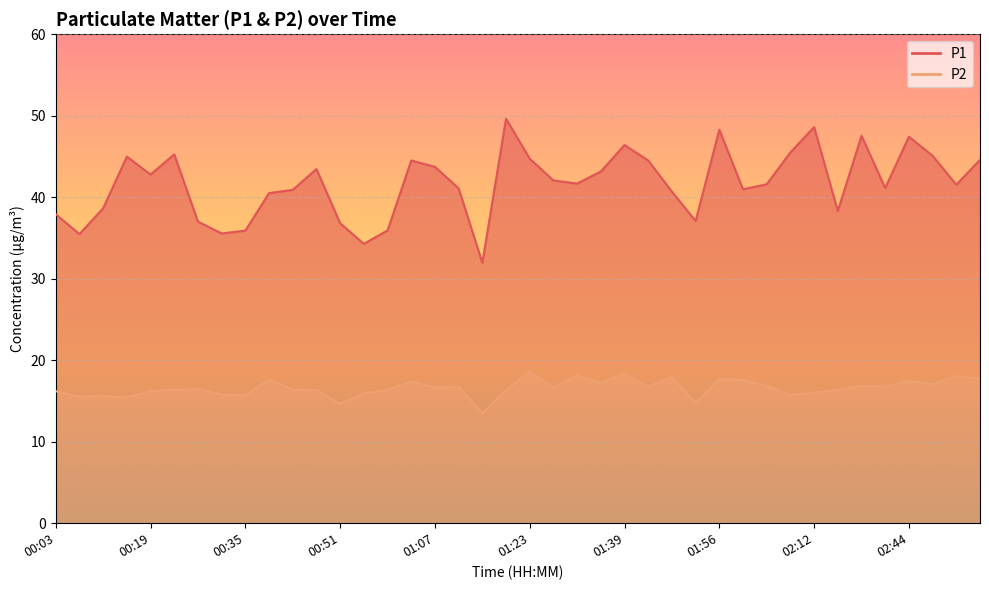

Rank the series at 01:19 from lowest to highest value.

P2, P1